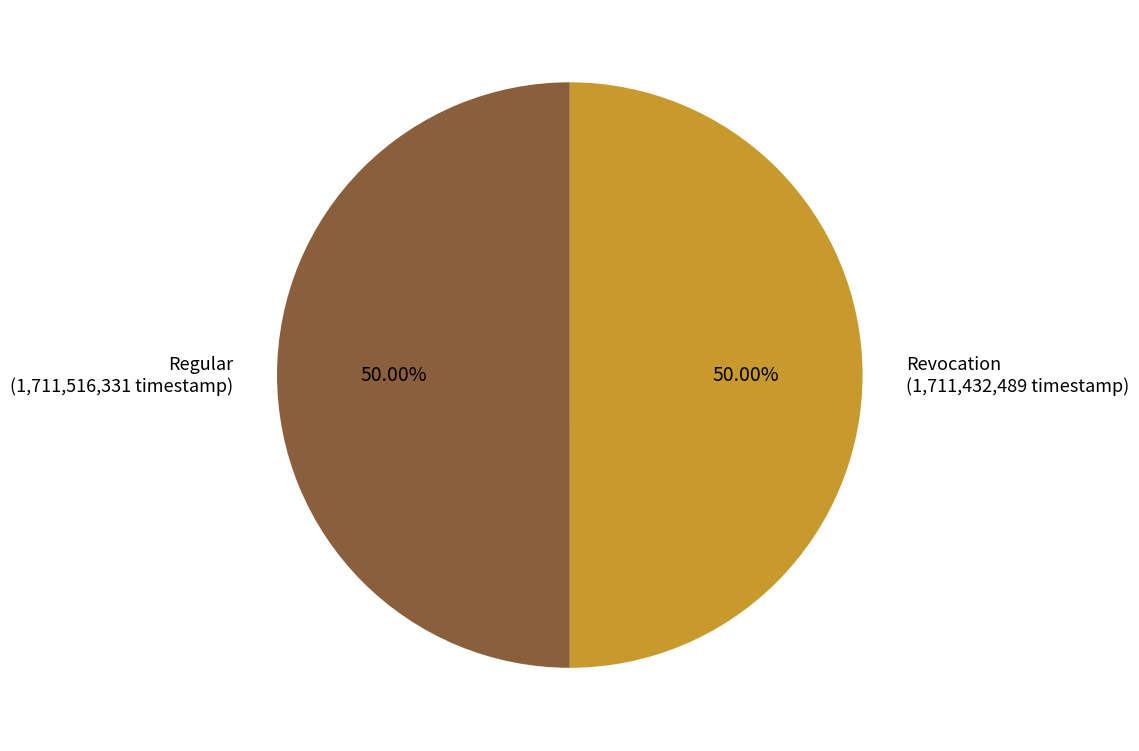

How many slices are in this pie chart?

2